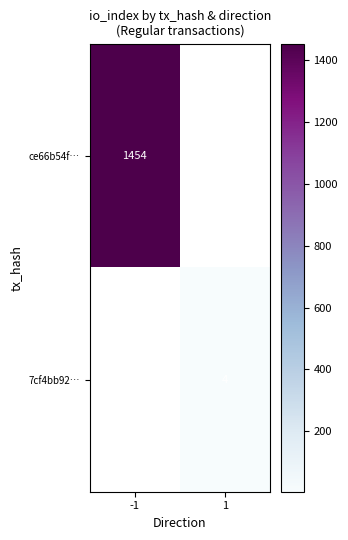

Is the value of ce66b54f… at -1 greater than the value of 7cf4bb92… at 1?

Yes